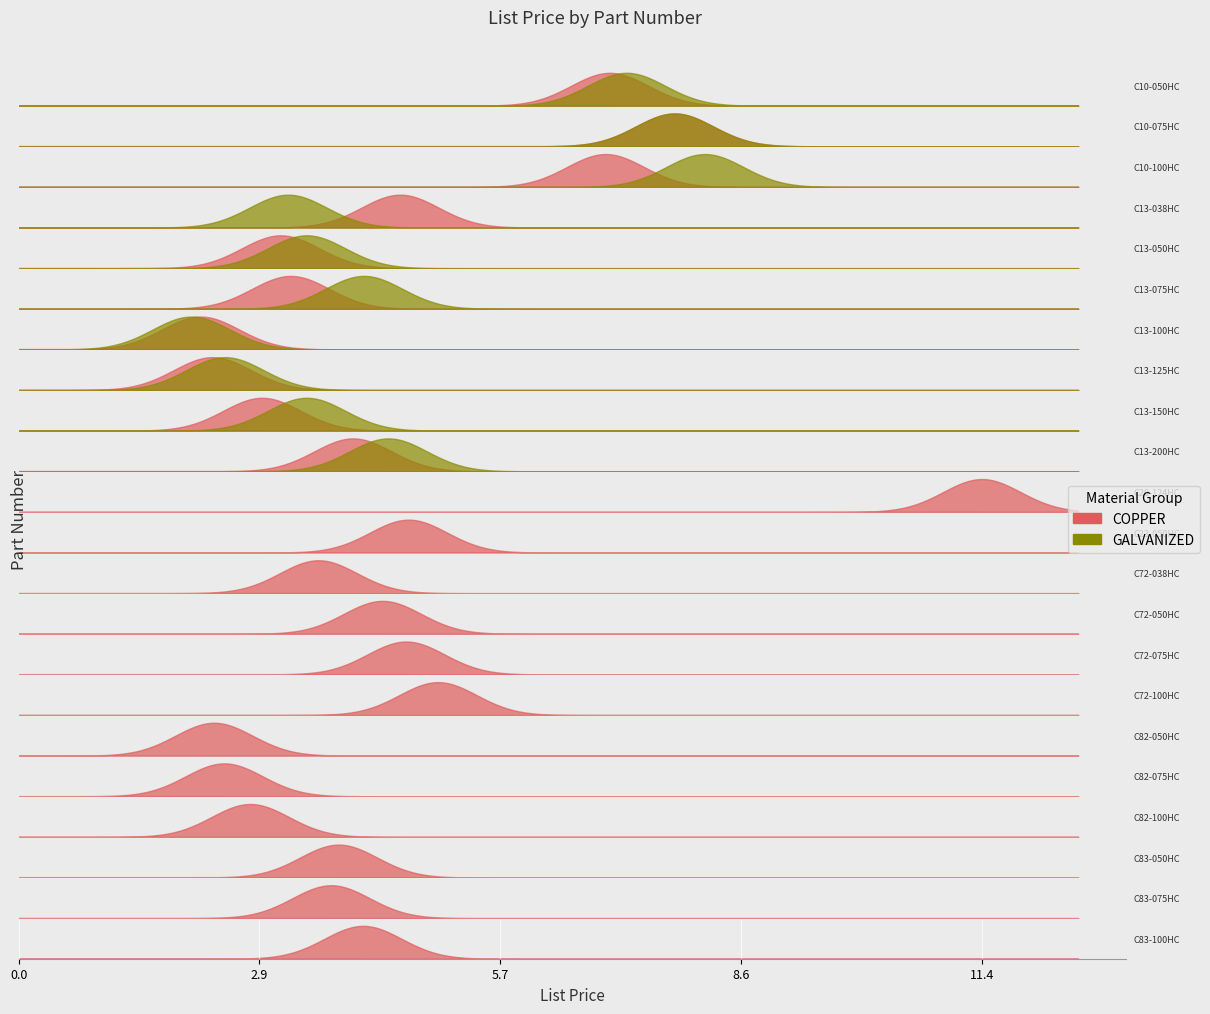

Reading right to left, what are all the values shown in this chart?

COPPER: C83-100HC=4.1	C83-075HC=3.7	C83-050HC=3.8	C82-100HC=2.8	C82-075HC=2.4	C82-050HC=2.3	C72-100HC=5.0	C72-075HC=4.6	C72-050HC=4.3	C72-038HC=3.6	C23-050HC=4.6	C20-124HC=11.4	C13-200HC=4.0	C13-150HC=2.9	C13-125HC=2.3	C13-100HC=2.2	C13-075HC=3.2	C13-050HC=3.1	C13-038HC=4.5	C10-100HC=7.0	C10-075HC=7.8	C10-050HC=7.0
GALVANIZED: C83-100HC=0.0	C83-075HC=0.0	C83-050HC=0.0	C82-100HC=0.0	C82-075HC=0.0	C82-050HC=0.0	C72-100HC=0.0	C72-075HC=0.0	C72-050HC=0.0	C72-038HC=0.0	C23-050HC=0.0	C20-124HC=0.0	C13-200HC=4.4	C13-150HC=3.4	C13-125HC=2.5	C13-100HC=2.0	C13-075HC=4.1	C13-050HC=3.4	C13-038HC=3.2	C10-100HC=8.2	C10-075HC=7.8	C10-050HC=7.2